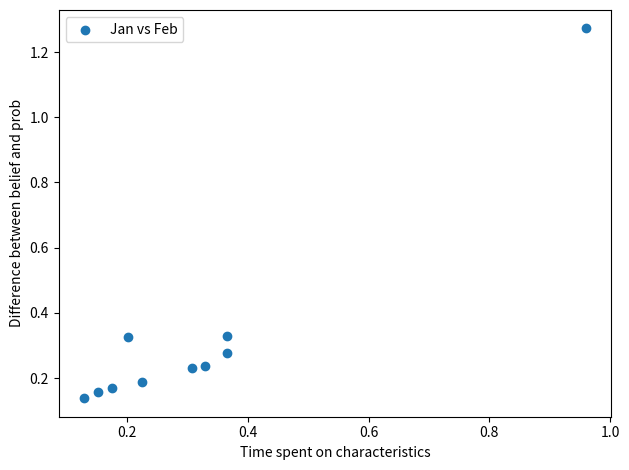

What is the range of X values (max minus min)?

0.8